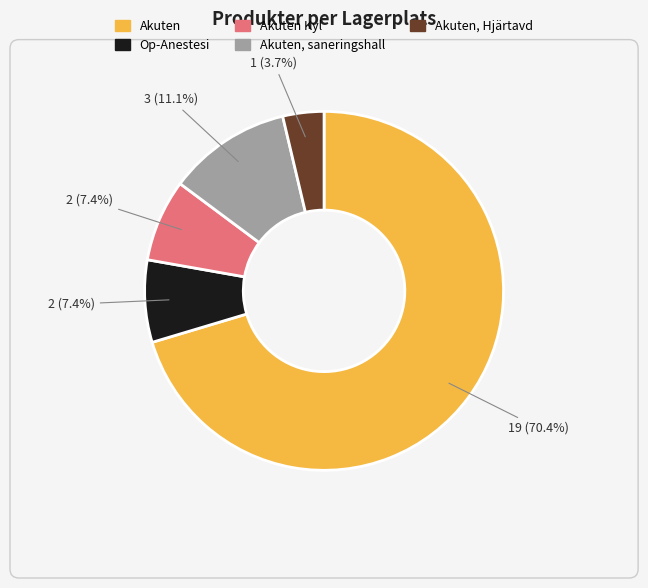

Is there a majority slice in this chart?

Yes